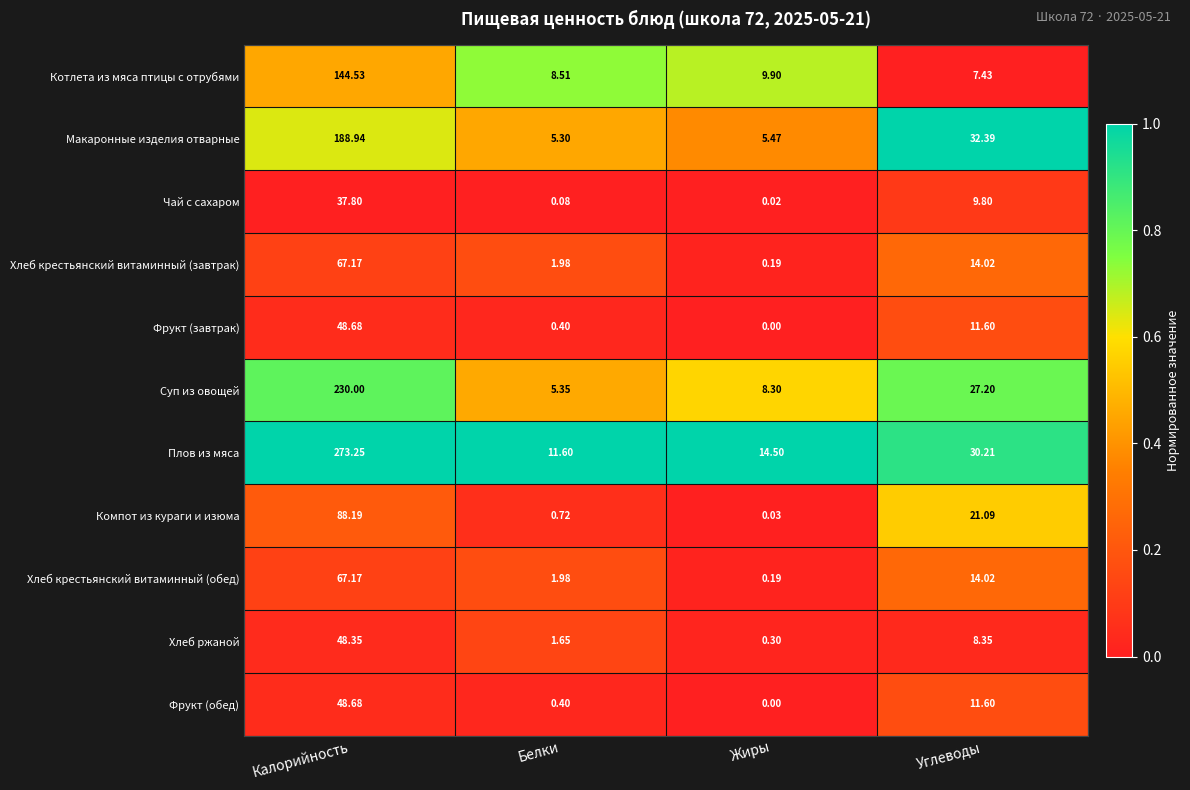

What is the difference between the highest and lowest values at Жиры?

14.5